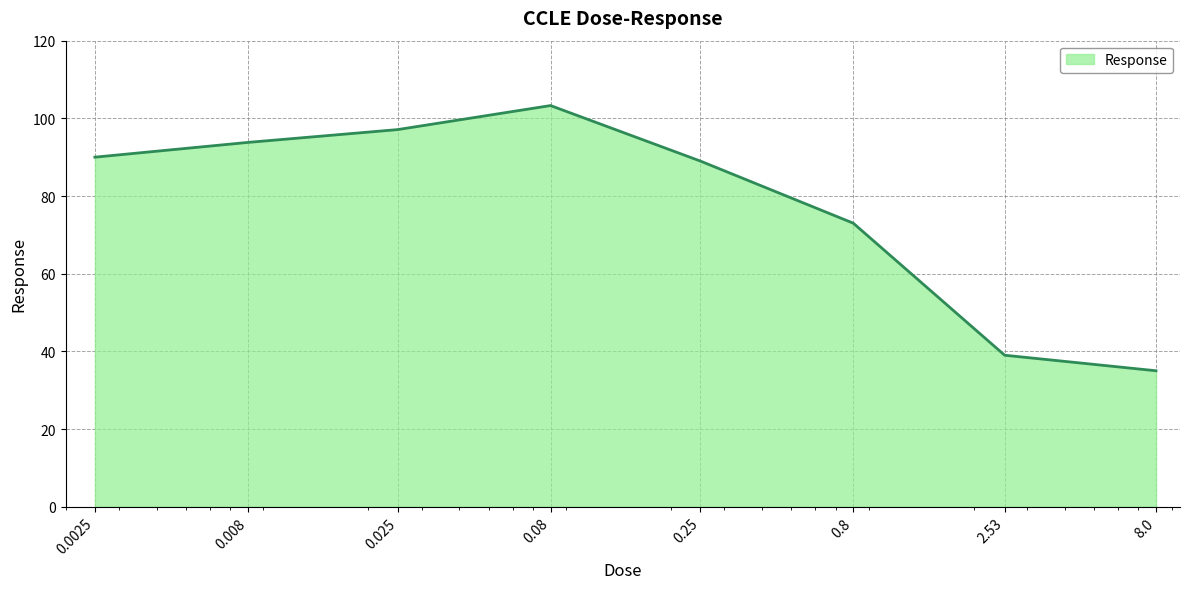

How many series are shown in this chart?

1